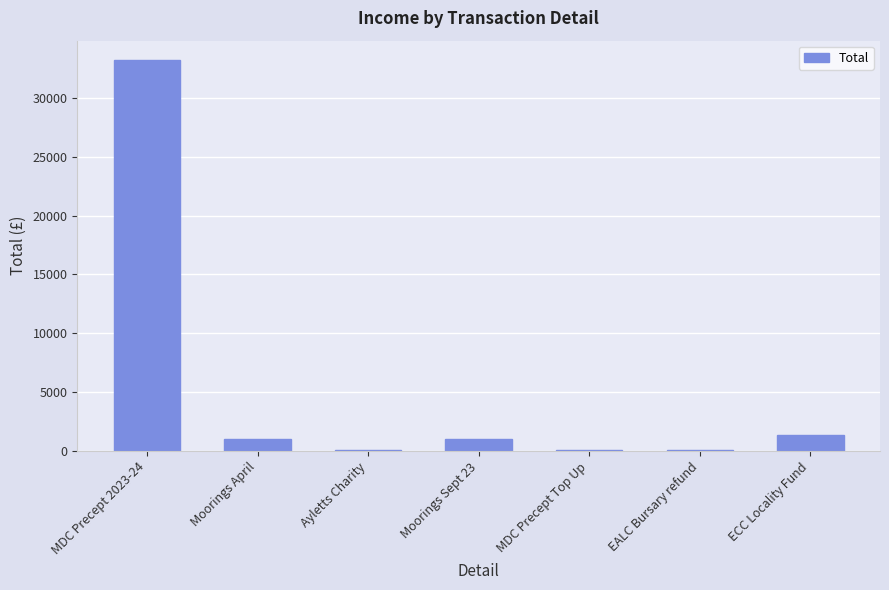

What is the sum of all values?

36842.0